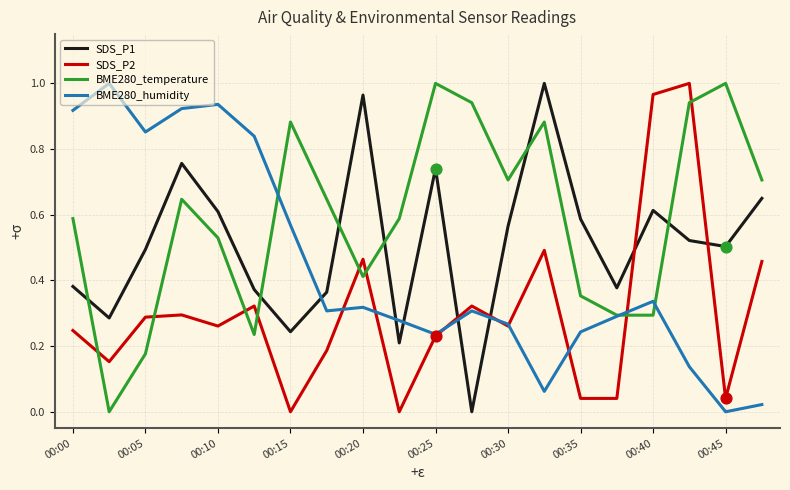

Which series has the largest total across all categories?

BME280_temperature